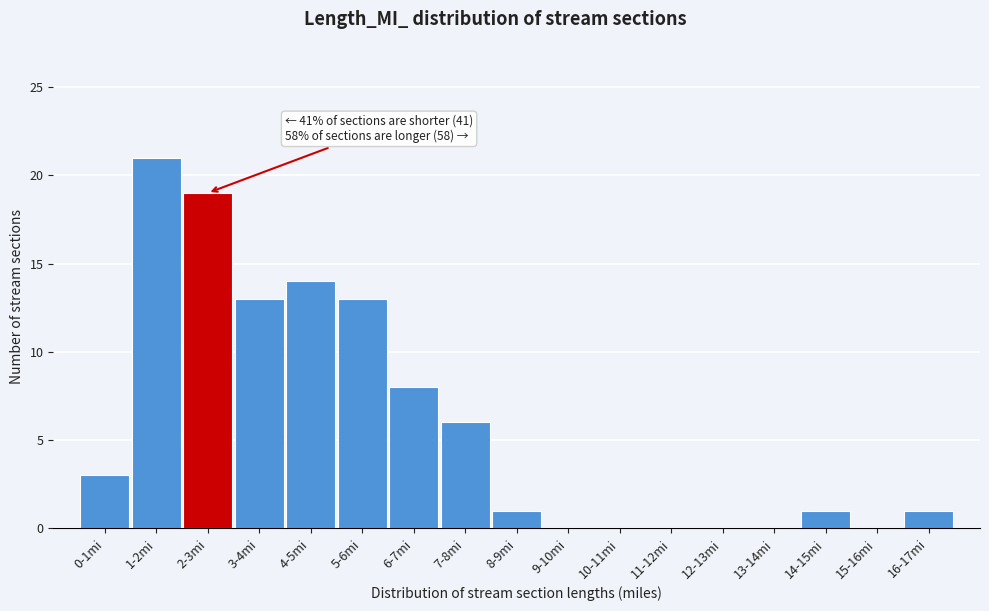

Reading left to right, extract all data points from this chart.

0-1mi=3	1-2mi=21	2-3mi=19	3-4mi=13	4-5mi=14	5-6mi=13	6-7mi=8	7-8mi=6	8-9mi=1	9-10mi=0	10-11mi=0	11-12mi=0	12-13mi=0	13-14mi=0	14-15mi=1	15-16mi=0	16-17mi=1